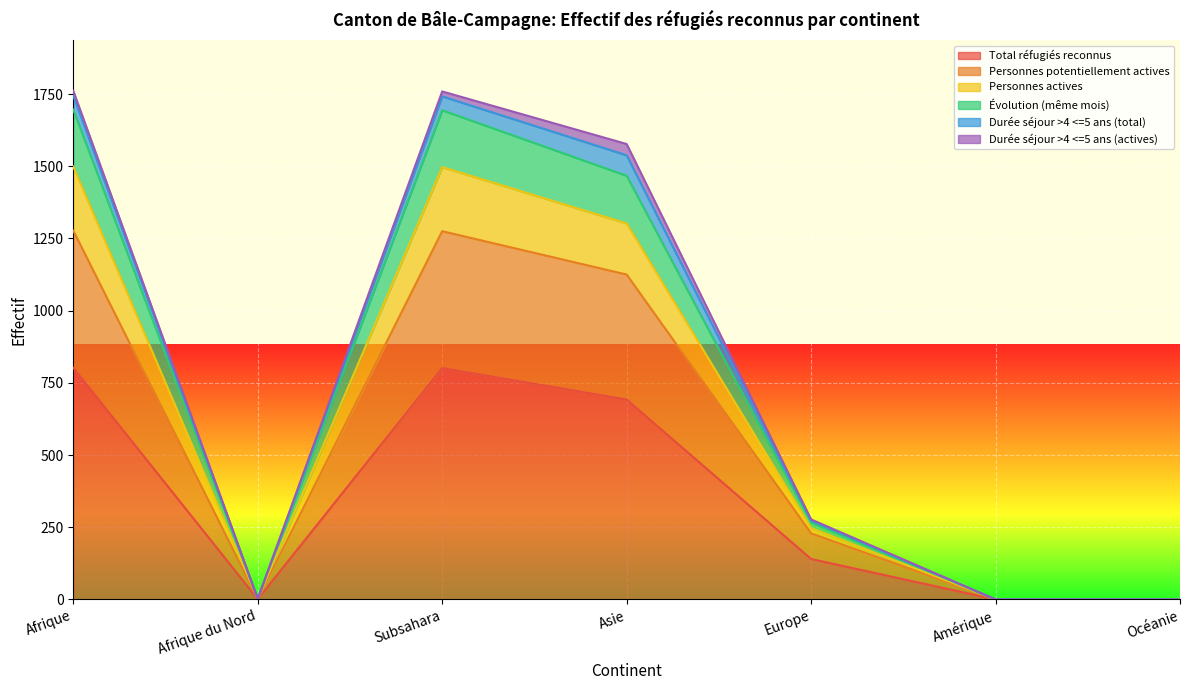

The Total réfugiés reconnus series shows 548 at Océanie. True or false?

False